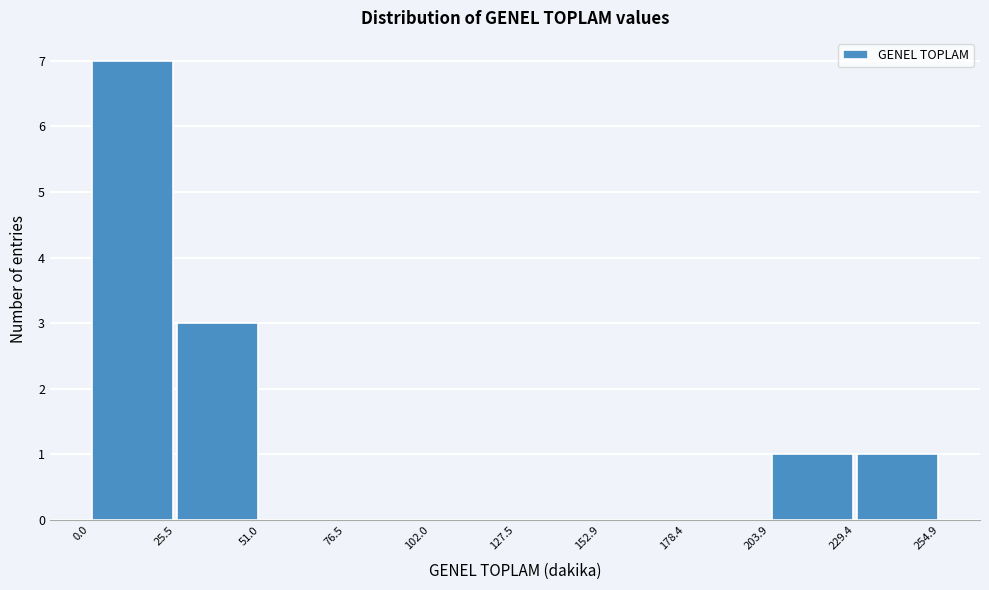

Which range on the x-axis has the tallest bar?

0.0 to 25.5